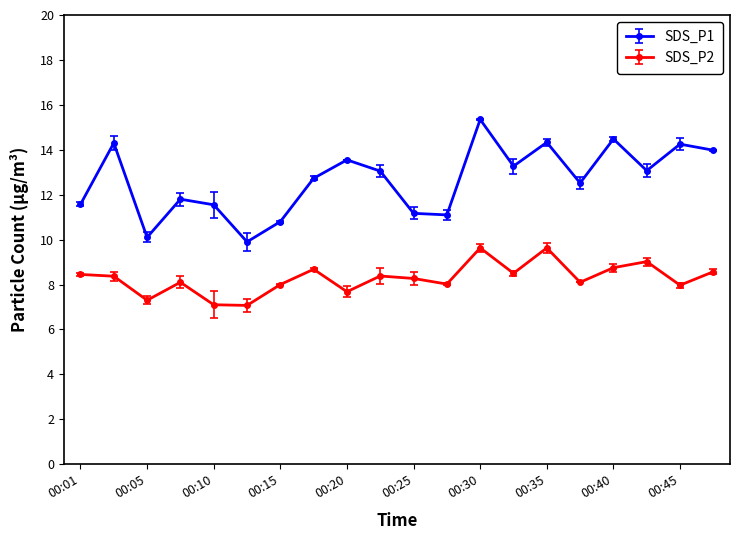

What is the maximum value for SDS_P2?

9.6